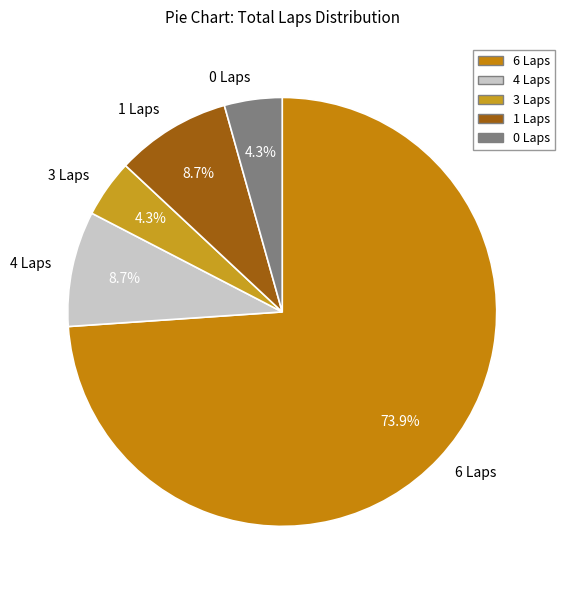

Is there a majority slice in this chart?

Yes